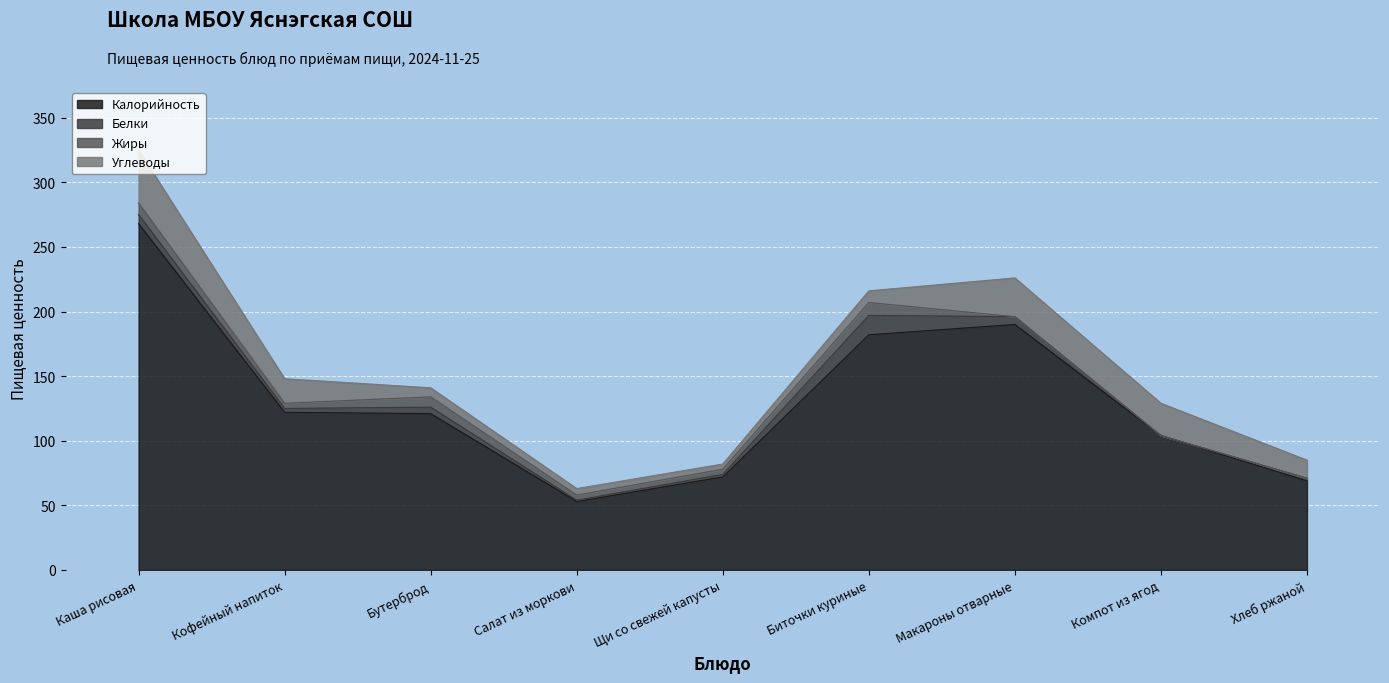

Does the chart display data point markers on the line(s)?

No